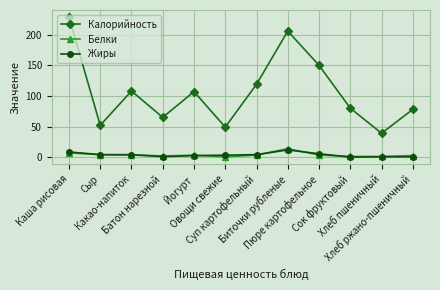

Where is the first local maximum for Калорийность?

Какао-напиток